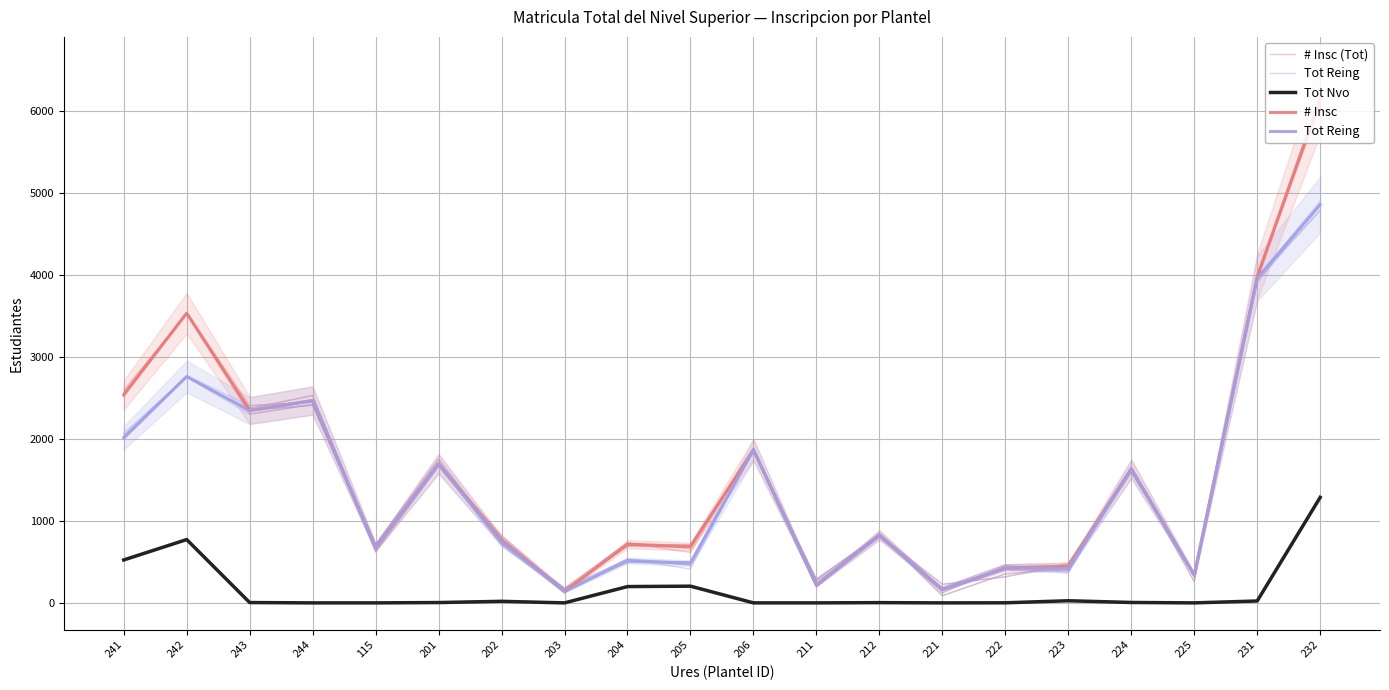

What are all the series names shown in the legend?

# Insc (Tot), Tot Reing, Tot Nvo, # Insc